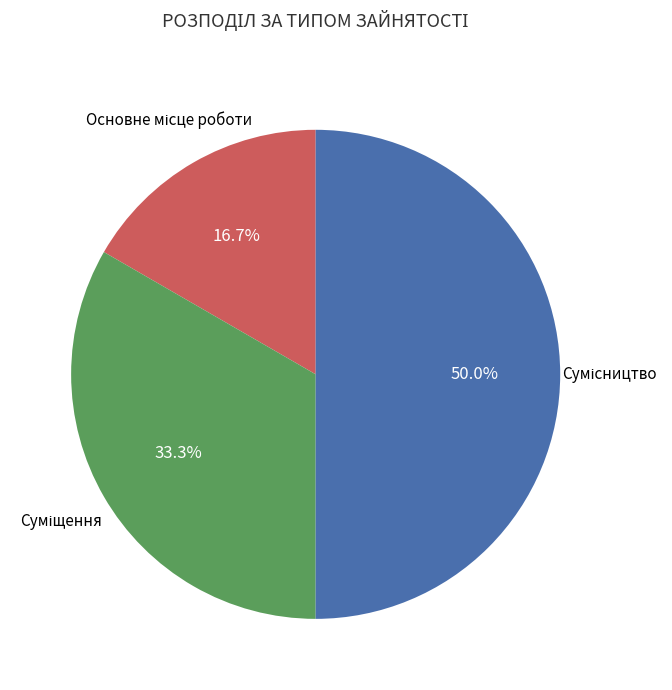

To the nearest percent, what is the difference between the largest and smallest slice percentages?

33%